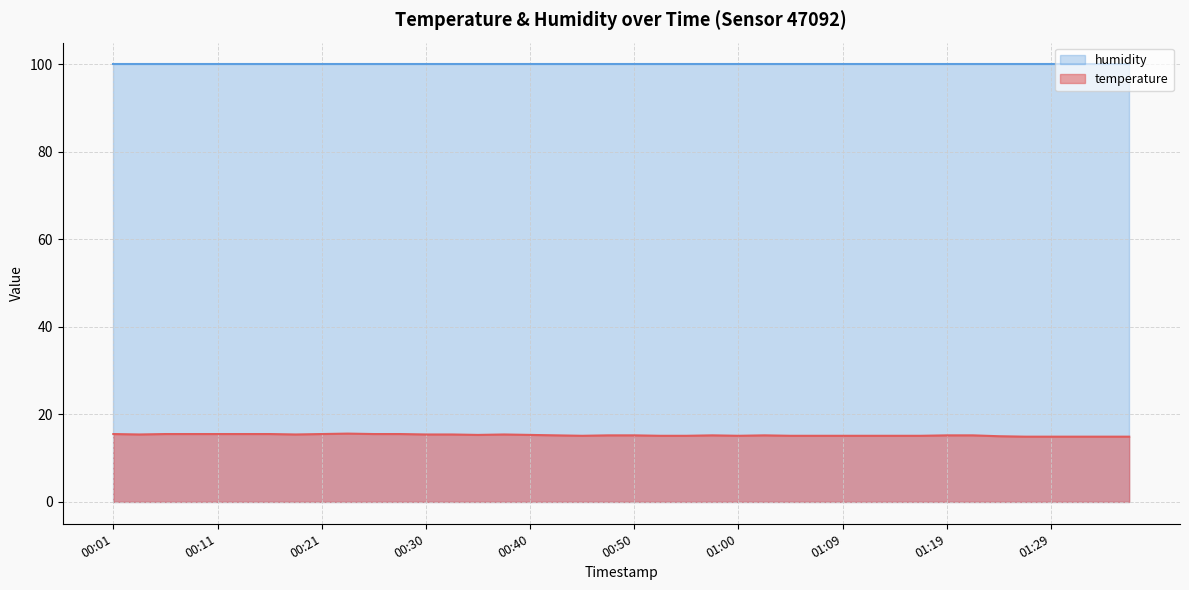

What value does the data have at 01:02?

15.2